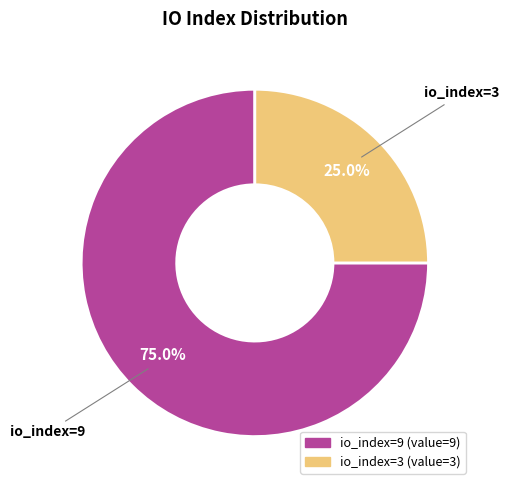

Does any single category account for the majority?

Yes